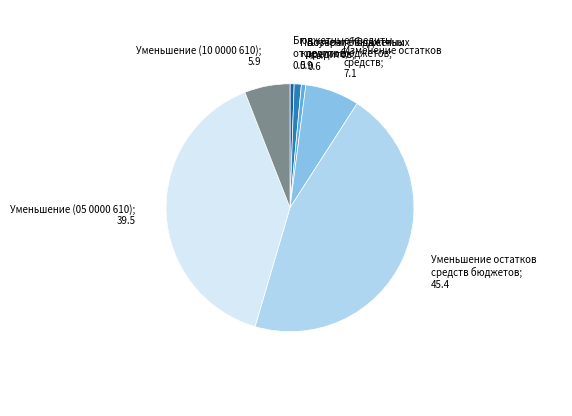

Does any single category account for the majority?

No